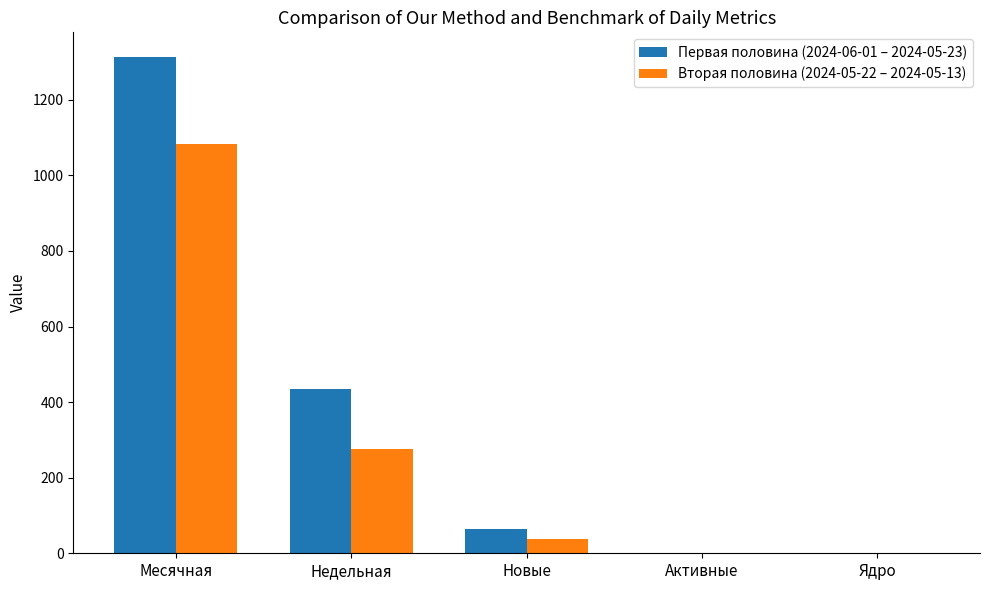

How many data points does each series have?

5